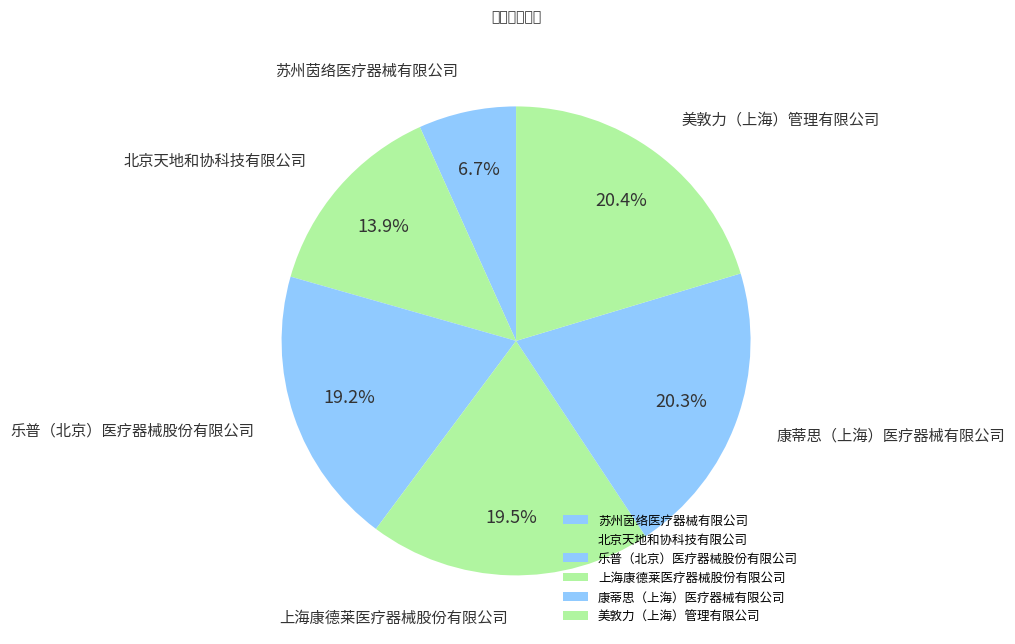

To the nearest percent, what portion does 北京天地和协科技有限公司 represent?

14%